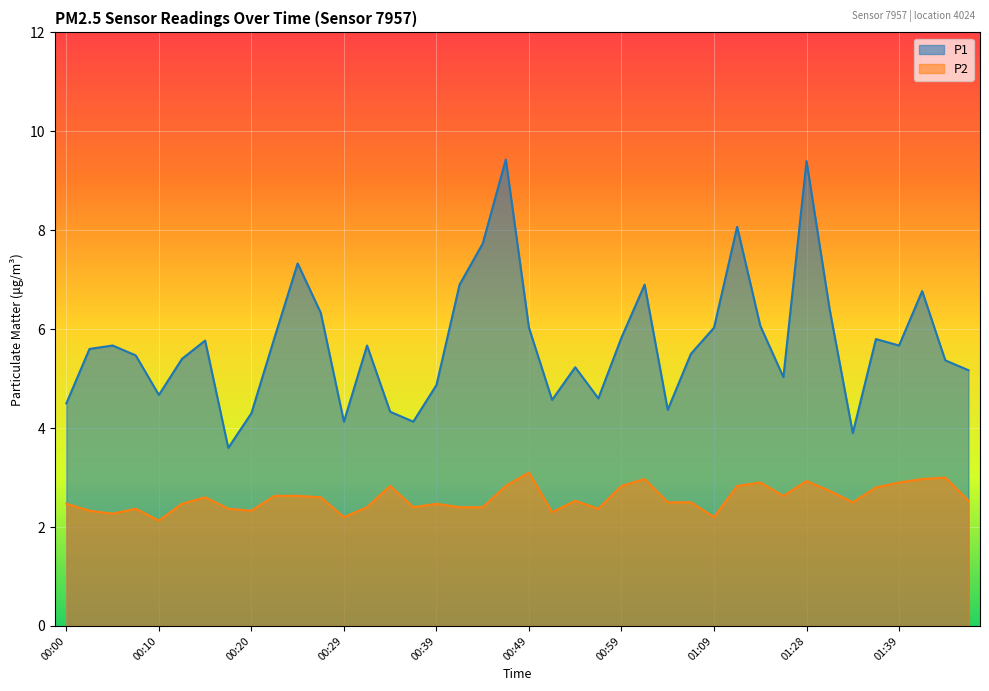

Rank the series at 01:39 from lowest to highest value.

P2, P1